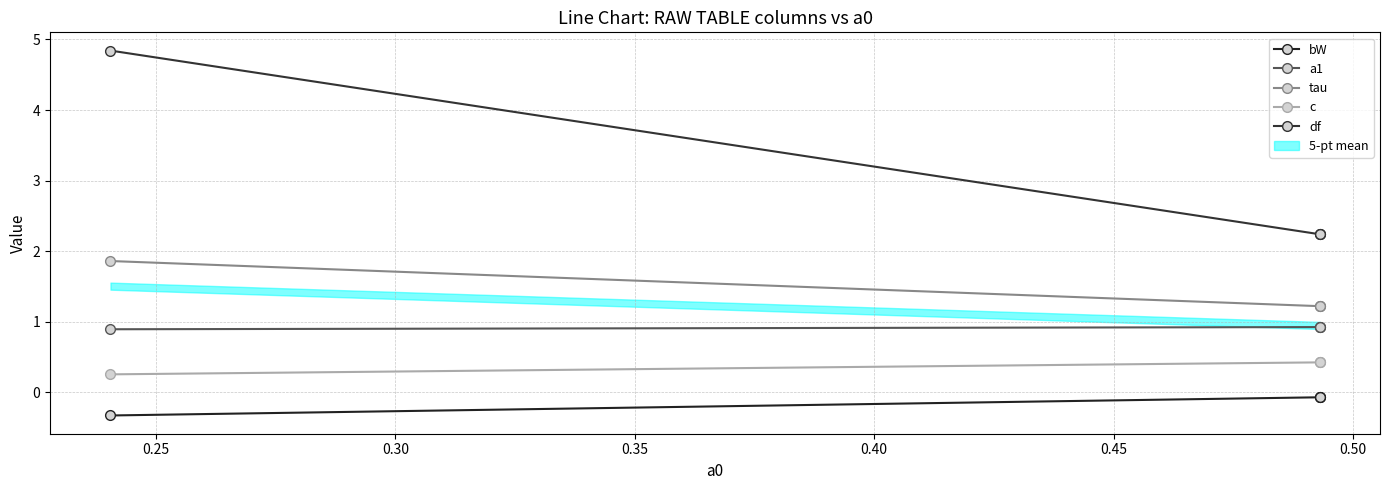

True or false: df and a1 intersect in this chart.

False